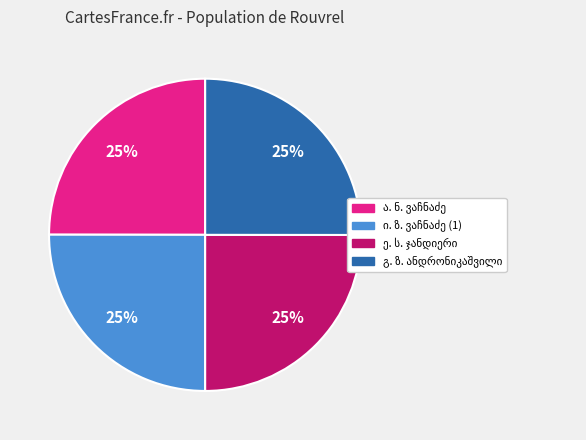

To the nearest percent, what is the average slice percentage?

25%